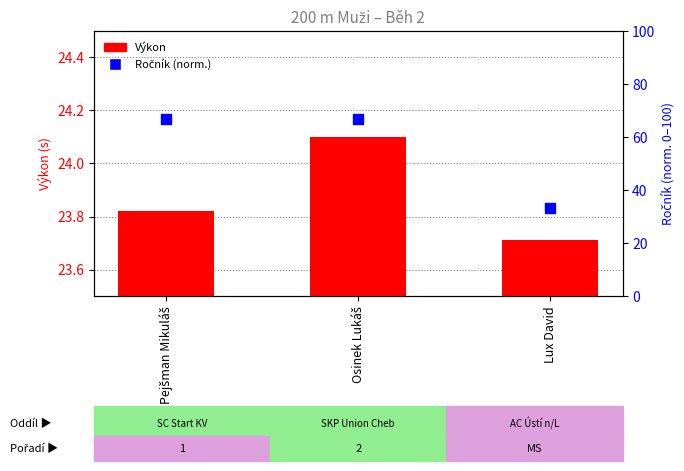

Which series reaches the minimum Y coordinate?

Výkon